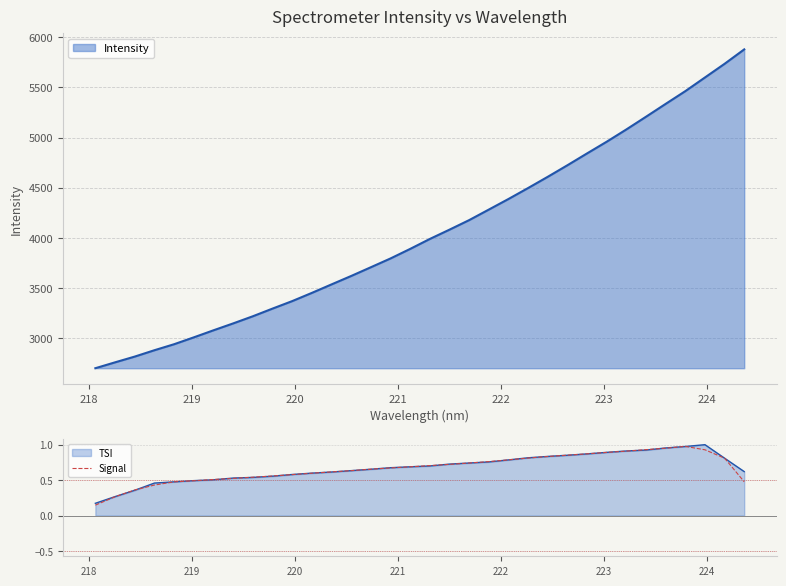

How many points are higher than both their immediate neighbors (excluding endpoints)?

1